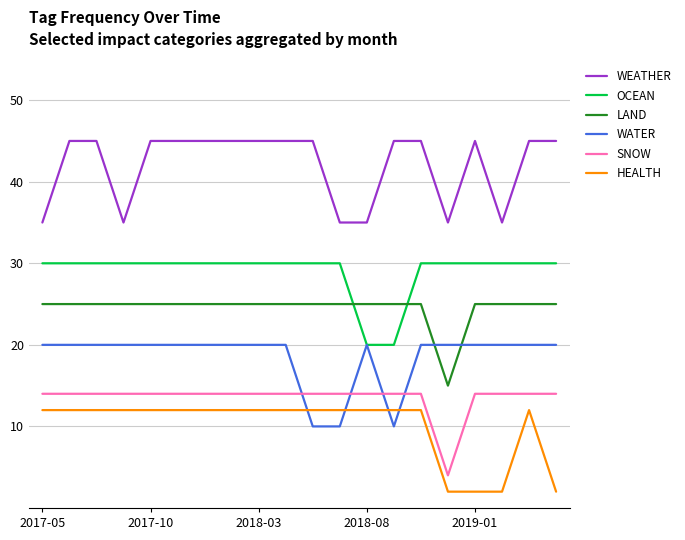

What is the lowest value of the WATER series?

10